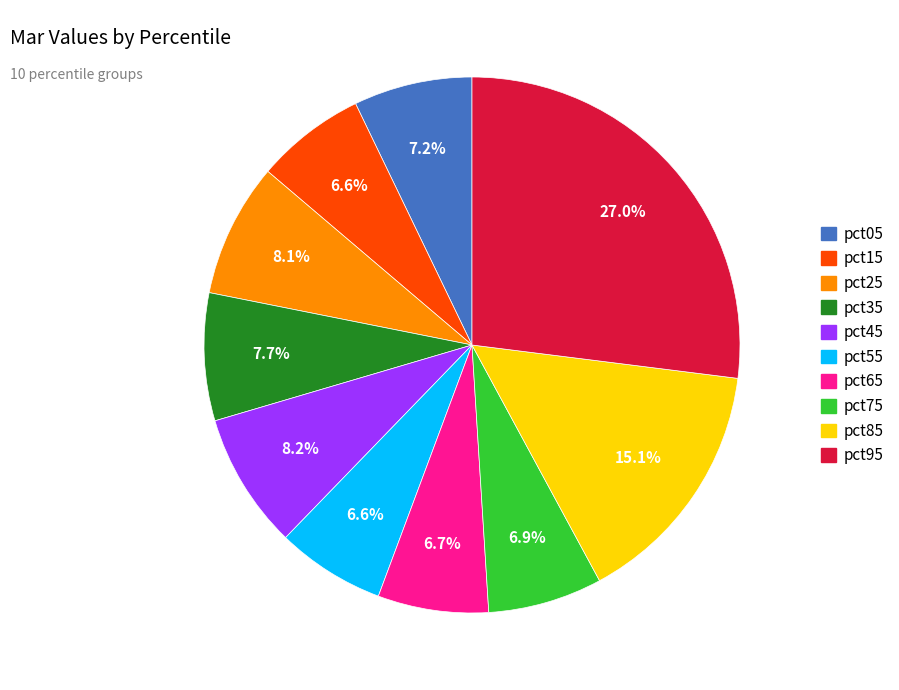

The pct95 slice represents 27% of the pie. True or false?

True